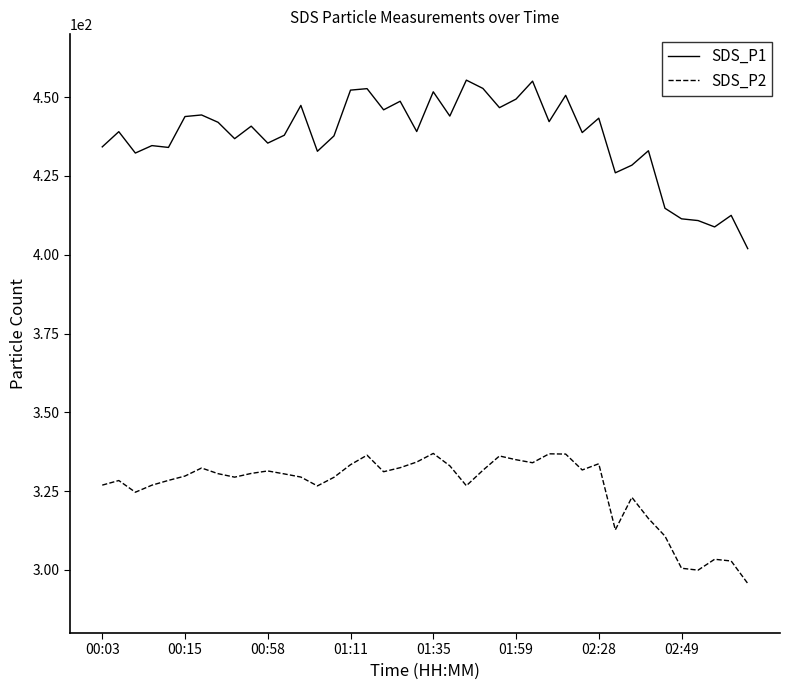

Rank the series by their average value, from highest to lowest.

SDS_P1, SDS_P2